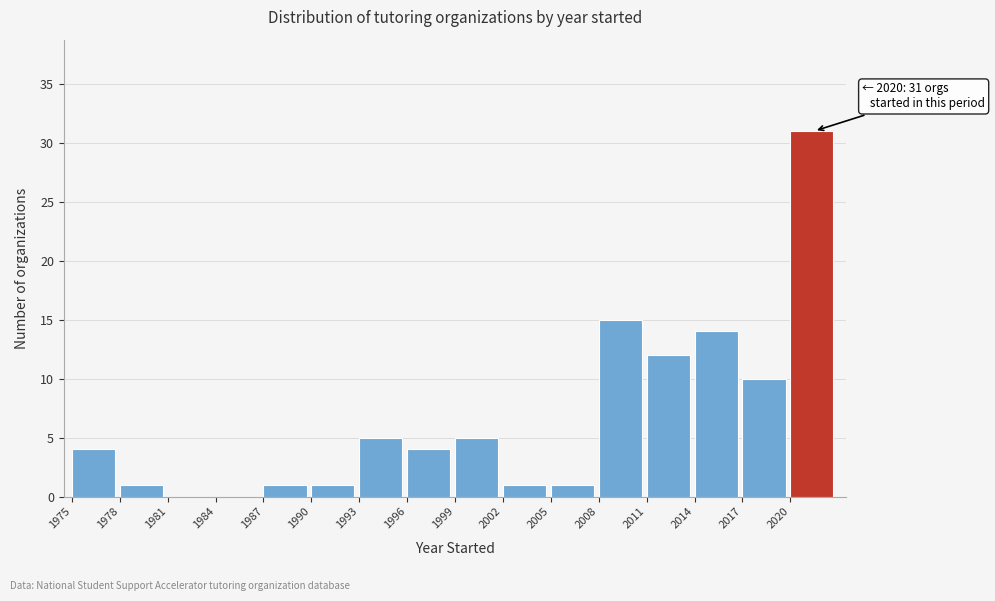

Which range on the x-axis has the tallest bar?

2020 to 2023